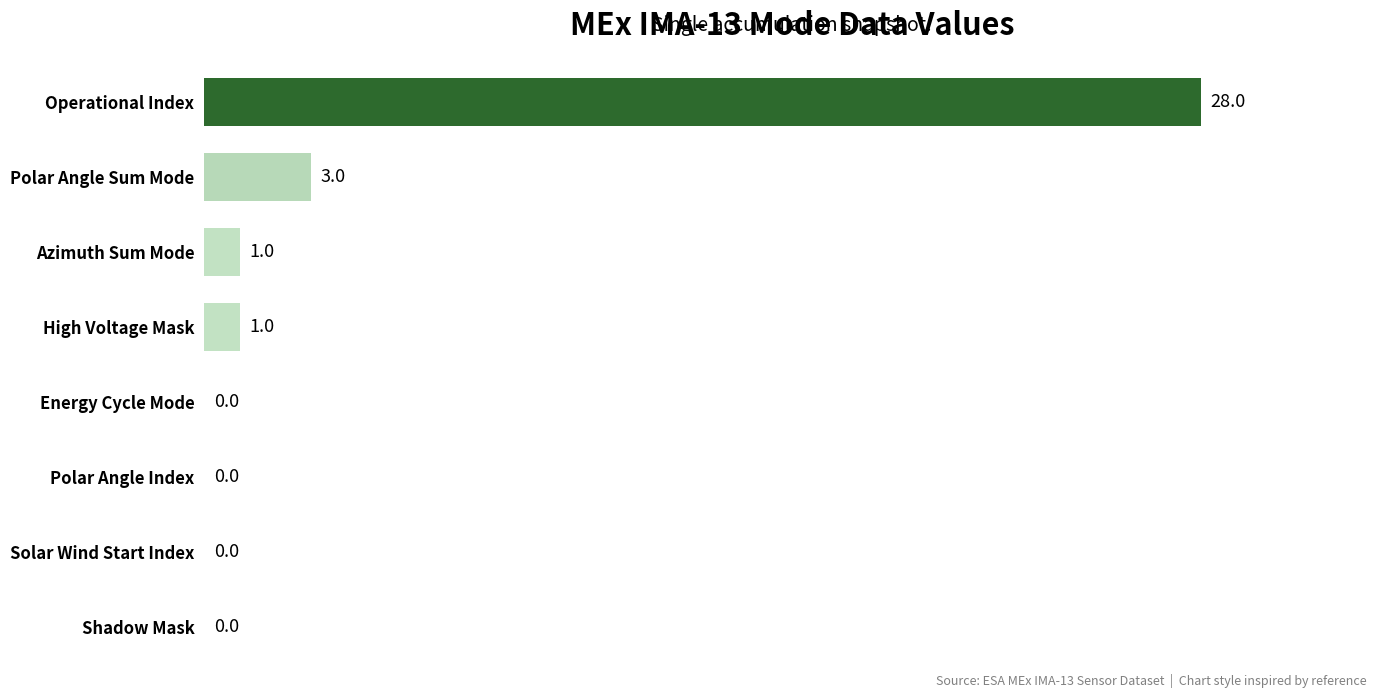

What is the change in value from Energy Cycle Mode to Polar Angle Sum Mode?

+3